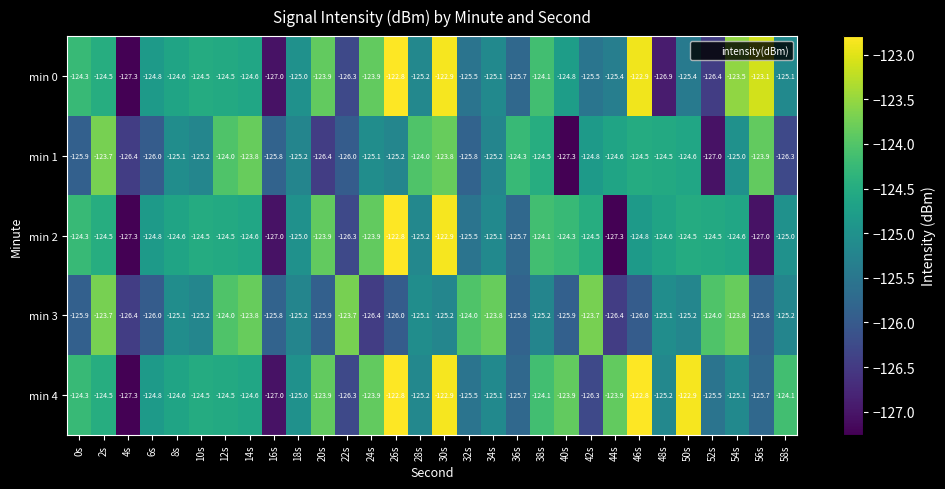

What is the total value across all series at 40s?

-626.2